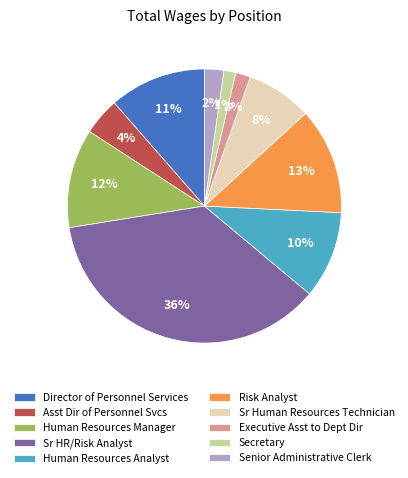

True or false: Sr HR/Risk Analyst accounts for 47% of the total.

False